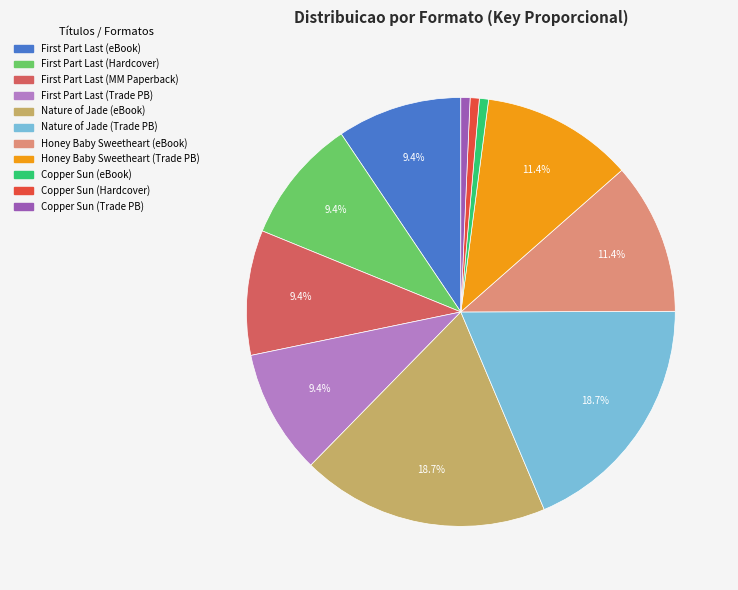

How many slices are in this pie chart?

11